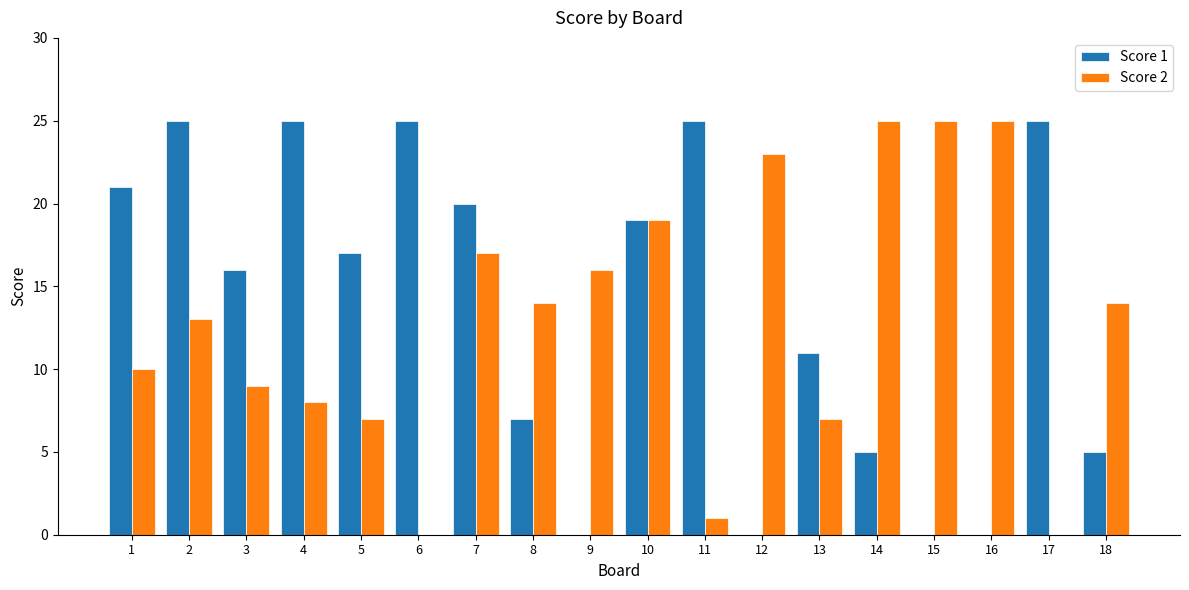

What is the sum of all Score 2 values?

233